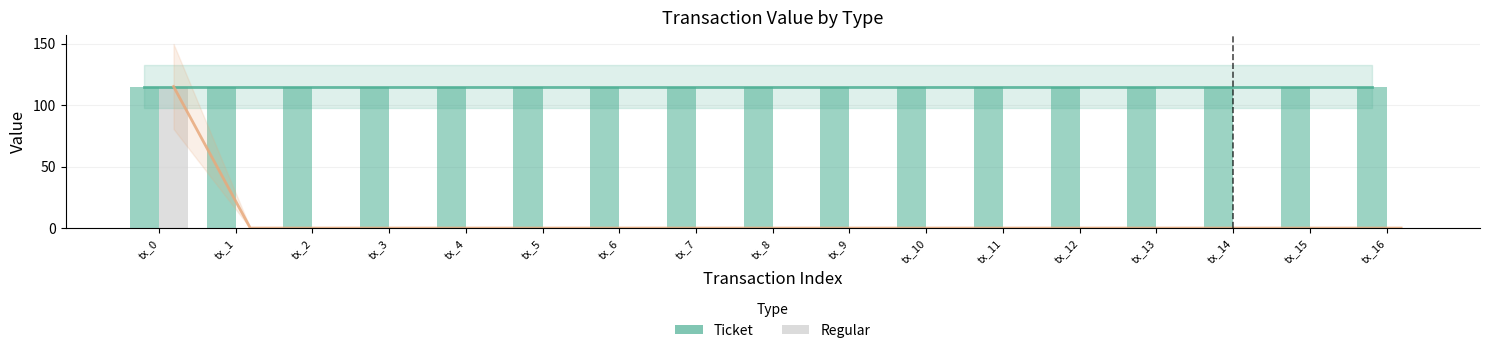

At which label is Ticket closest to 115?

tx_0